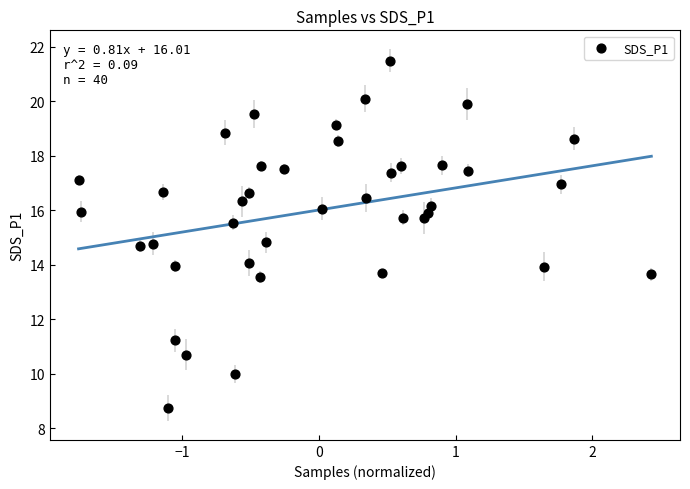

What is the range of Y values (max minus min)?

12.8